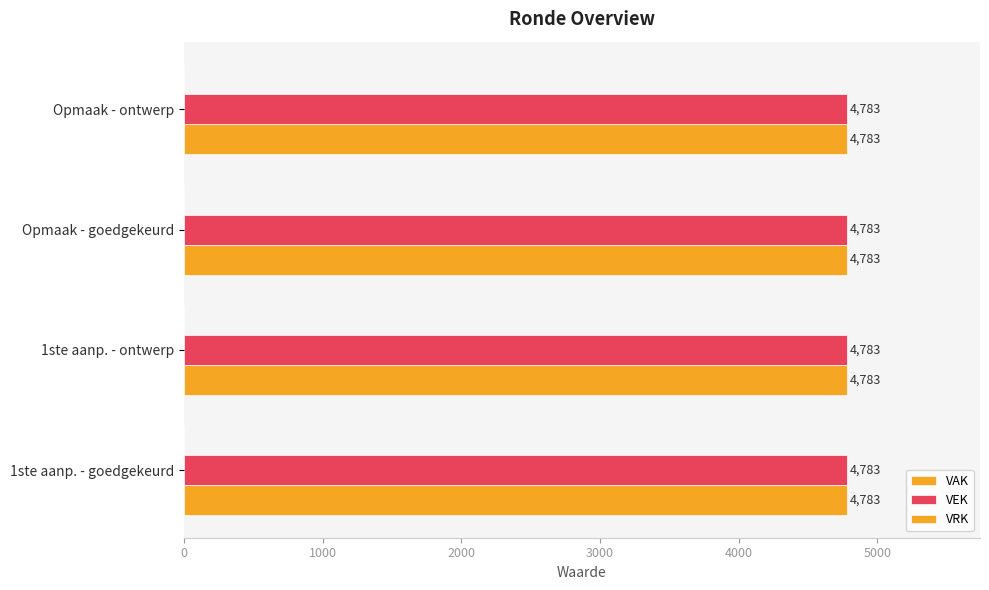

Which series changed the most between 2023 1ste aanpassing - goedgekeurd and 2023 Opmaak - ontwerp?

VAK